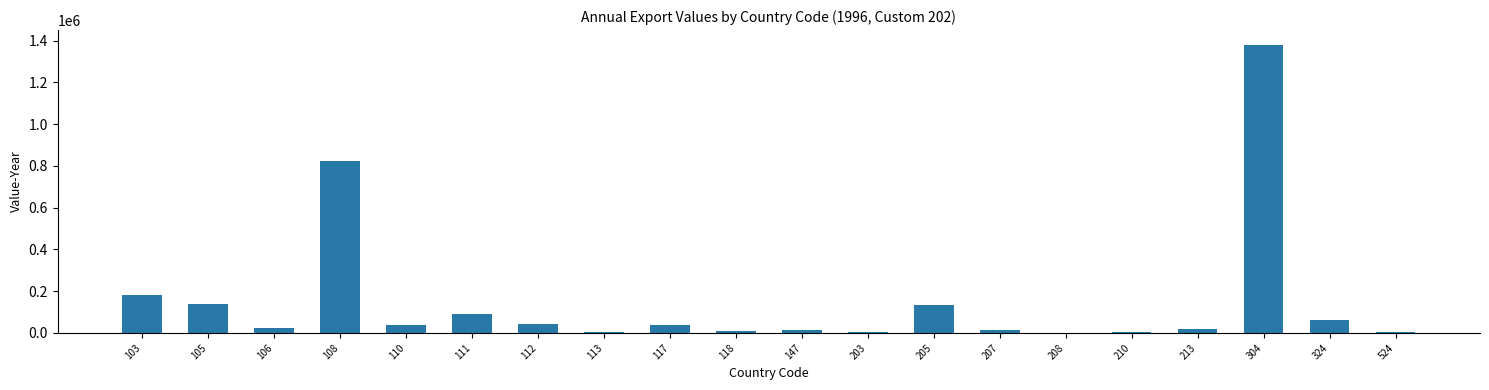

The value at 108 is 825466. True or false?

True